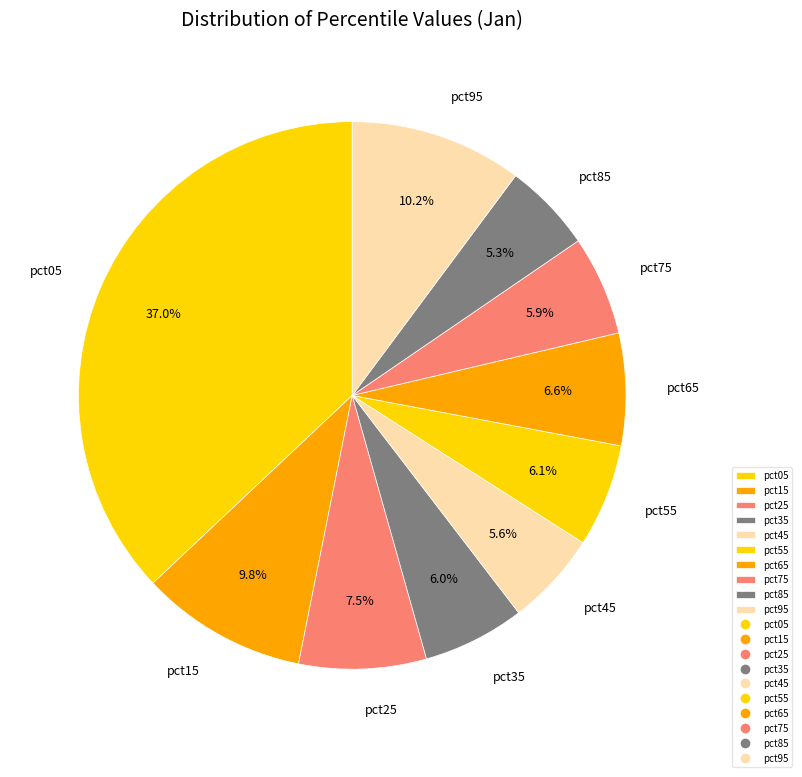

What is the largest slice in the pie chart?

pct05